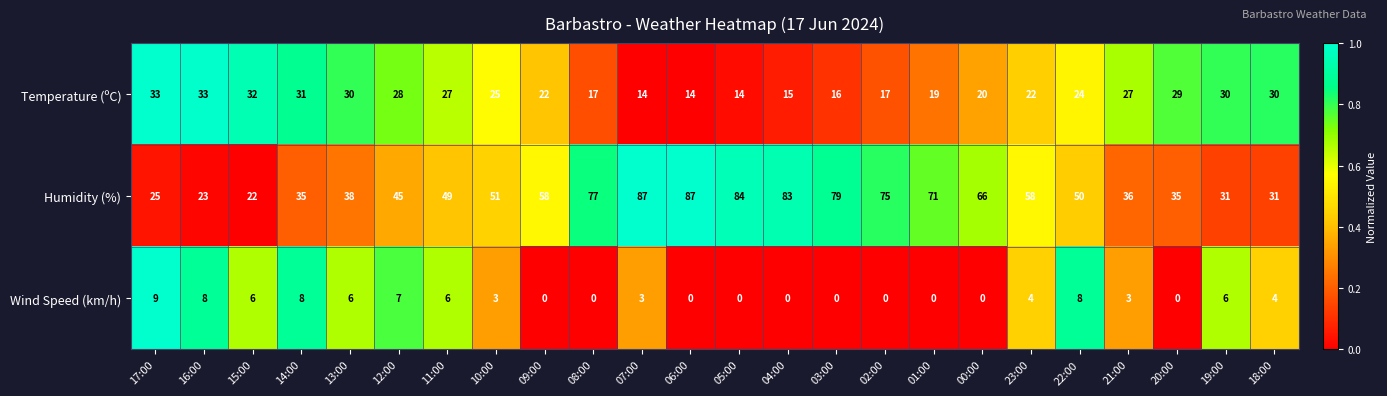

Where is Humidity (%) nearest to the value 54?

10:00